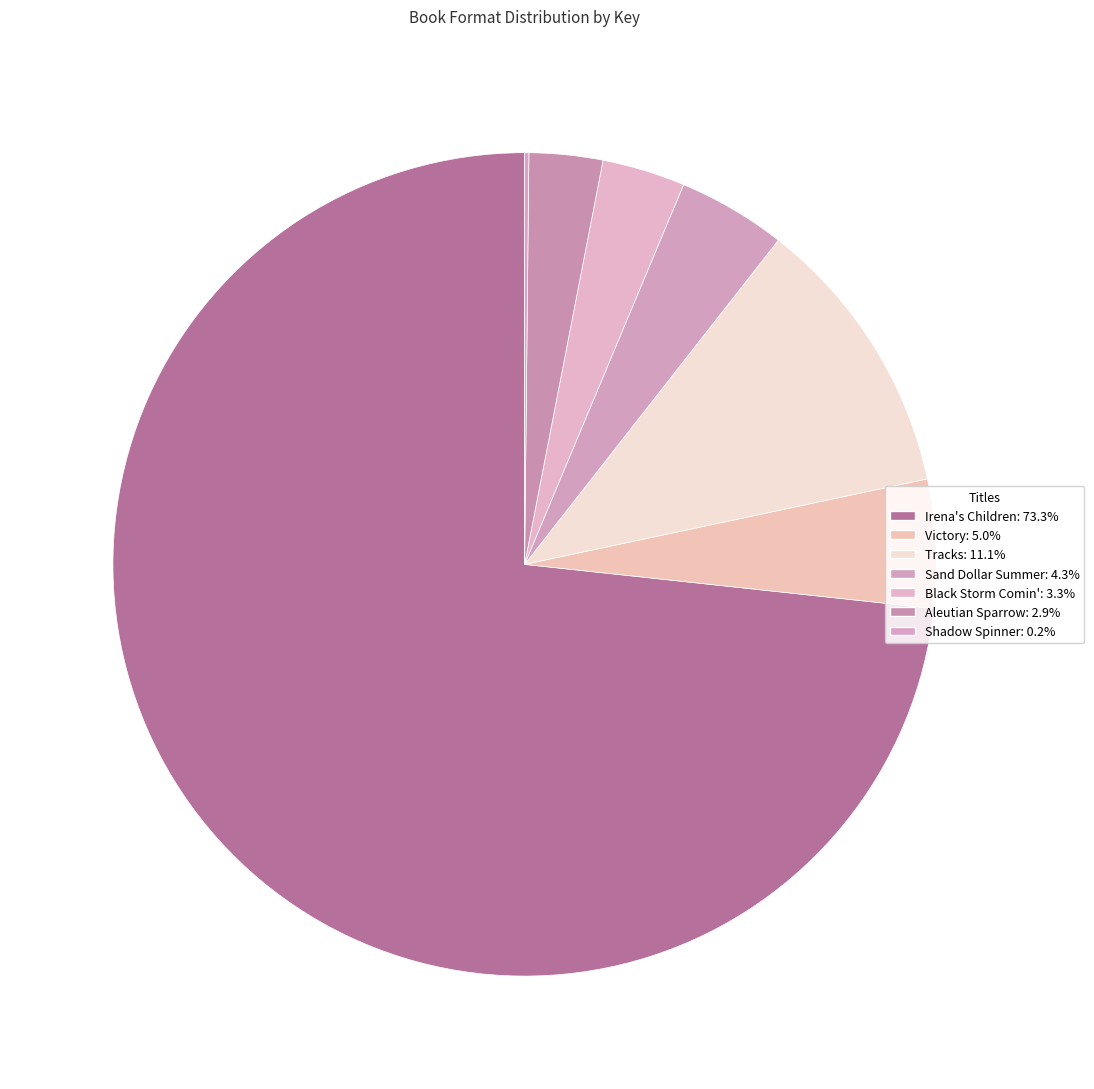

Which has a higher value, Tracks or Black Storm Comin'?

Tracks